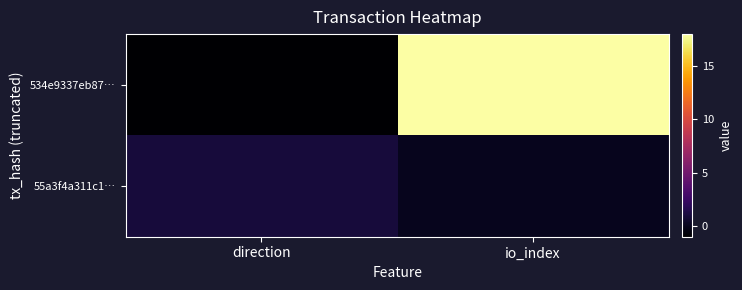

What is the greatest value displayed?

18